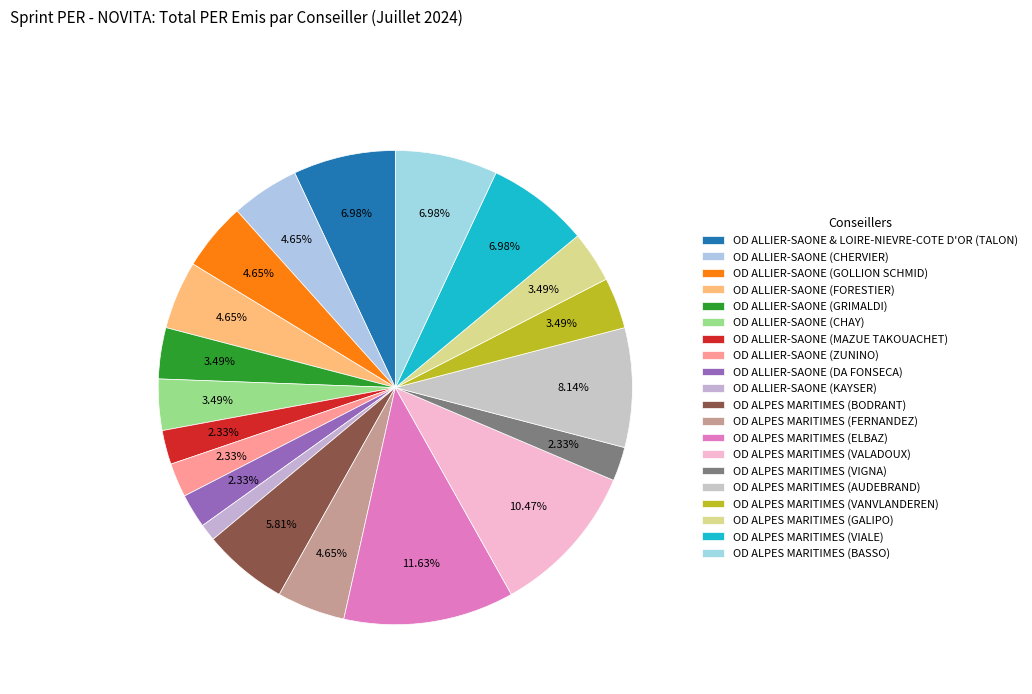

Rank the categories by value from lowest to highest.

OD ALLIER-SAONE (KAYSER), OD ALLIER-SAONE (MAZUE TAKOUACHET), OD ALLIER-SAONE (ZUNINO), OD ALLIER-SAONE (DA FONSECA), OD ALPES MARITIMES (VIGNA), OD ALLIER-SAONE (GRIMALDI), OD ALLIER-SAONE (CHAY), OD ALPES MARITIMES (VANVLANDEREN), OD ALPES MARITIMES (GALIPO), OD ALLIER-SAONE (CHERVIER), OD ALLIER-SAONE (GOLLION SCHMID), OD ALLIER-SAONE (FORESTIER), OD ALPES MARITIMES (FERNANDEZ), OD ALPES MARITIMES (BODRANT), OD ALLIER-SAONE & LOIRE-NIEVRE-COTE D'OR (TALON), OD ALPES MARITIMES (VIALE), OD ALPES MARITIMES (BASSO), OD ALPES MARITIMES (AUDEBRAND), OD ALPES MARITIMES (VALADOUX), OD ALPES MARITIMES (ELBAZ)